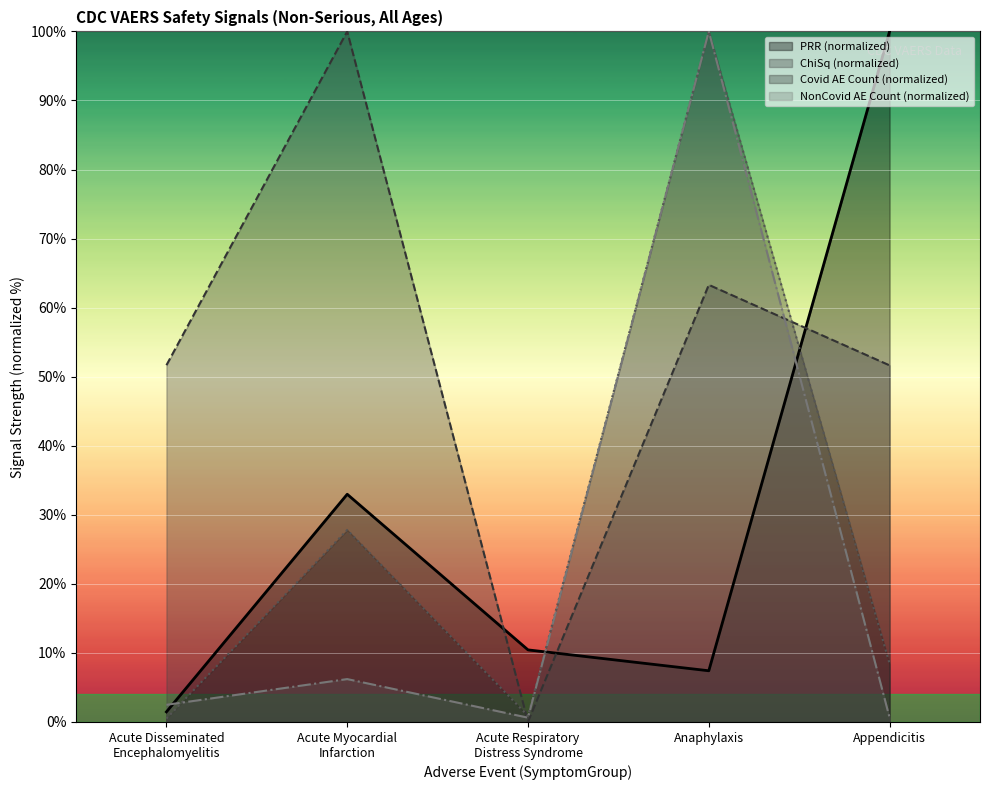

At which category does Covid AE Count reach its first local peak?

Acute Myocardial
Infarction